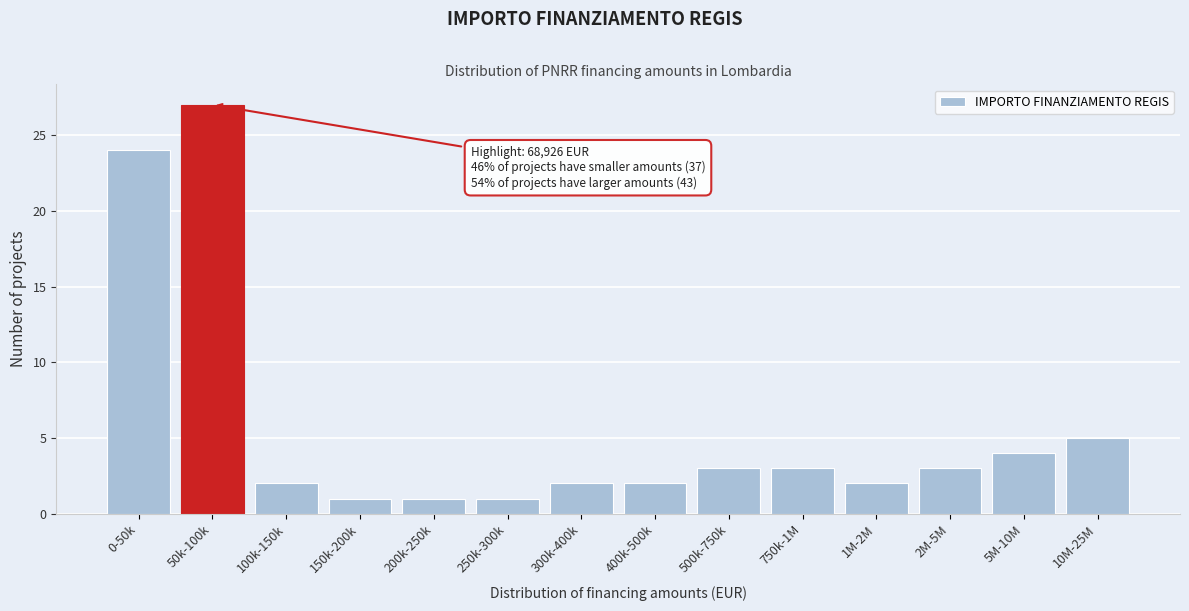

Reading left to right, transcribe all the data shown in this chart.

0-50k=24	50k-100k=27	100k-150k=2	150k-200k=1	200k-250k=1	250k-300k=1	300k-400k=2	400k-500k=2	500k-750k=3	750k-1M=3	1M-2M=2	2M-5M=3	5M-10M=4	10M-25M=5